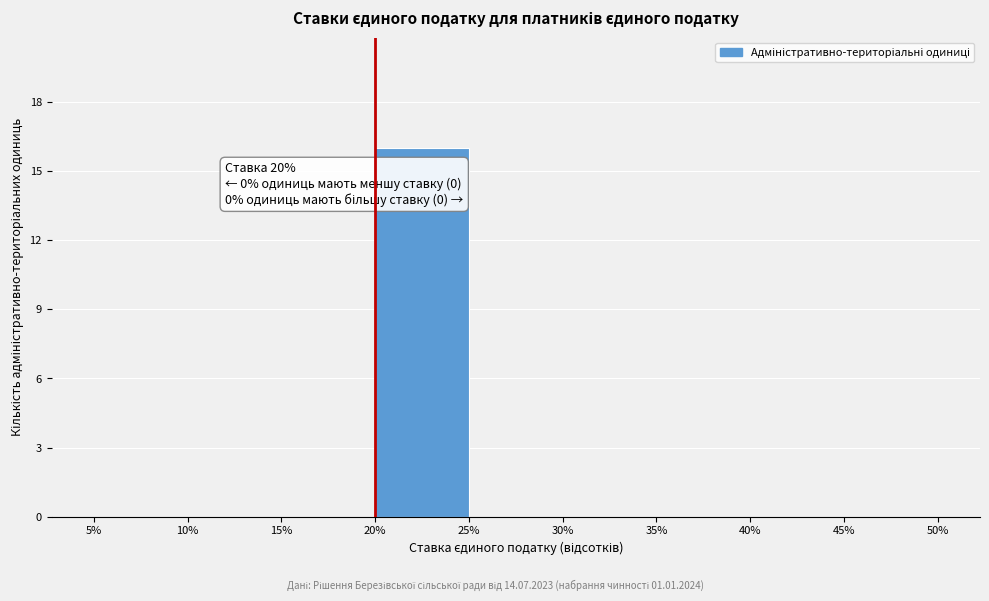

Which range on the x-axis has the tallest bar?

20% to 25%